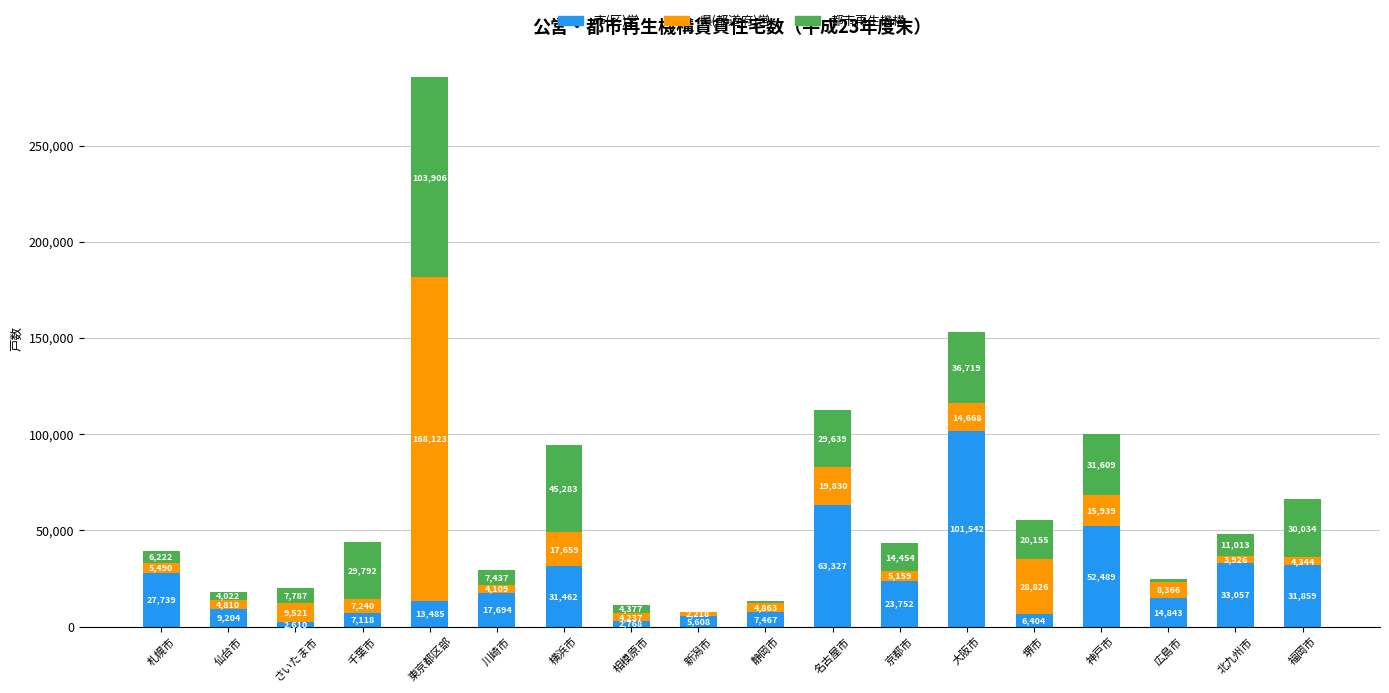

How many data points does each series have?

18